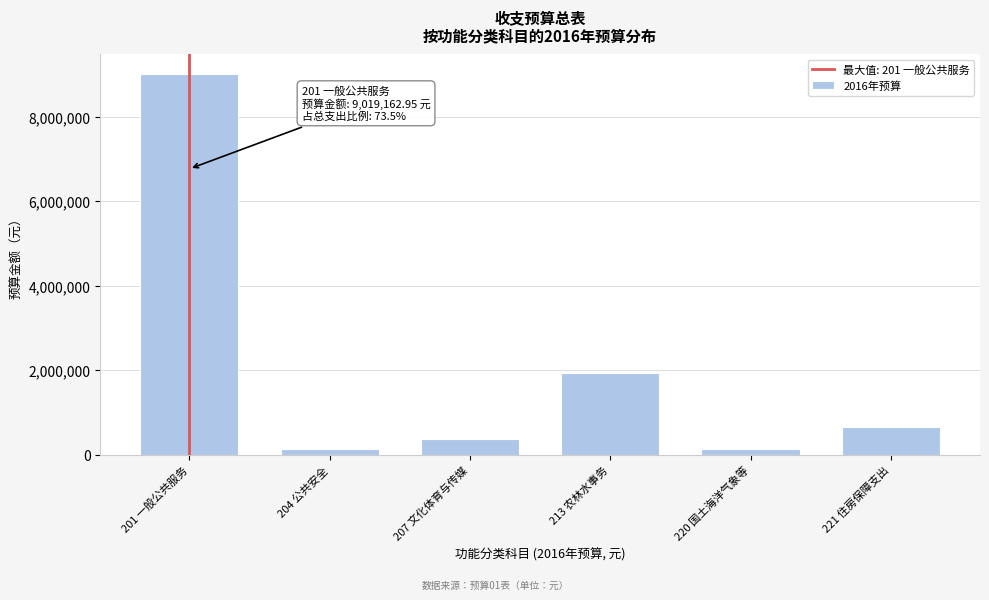

What is the sum of all values?

12263261.7